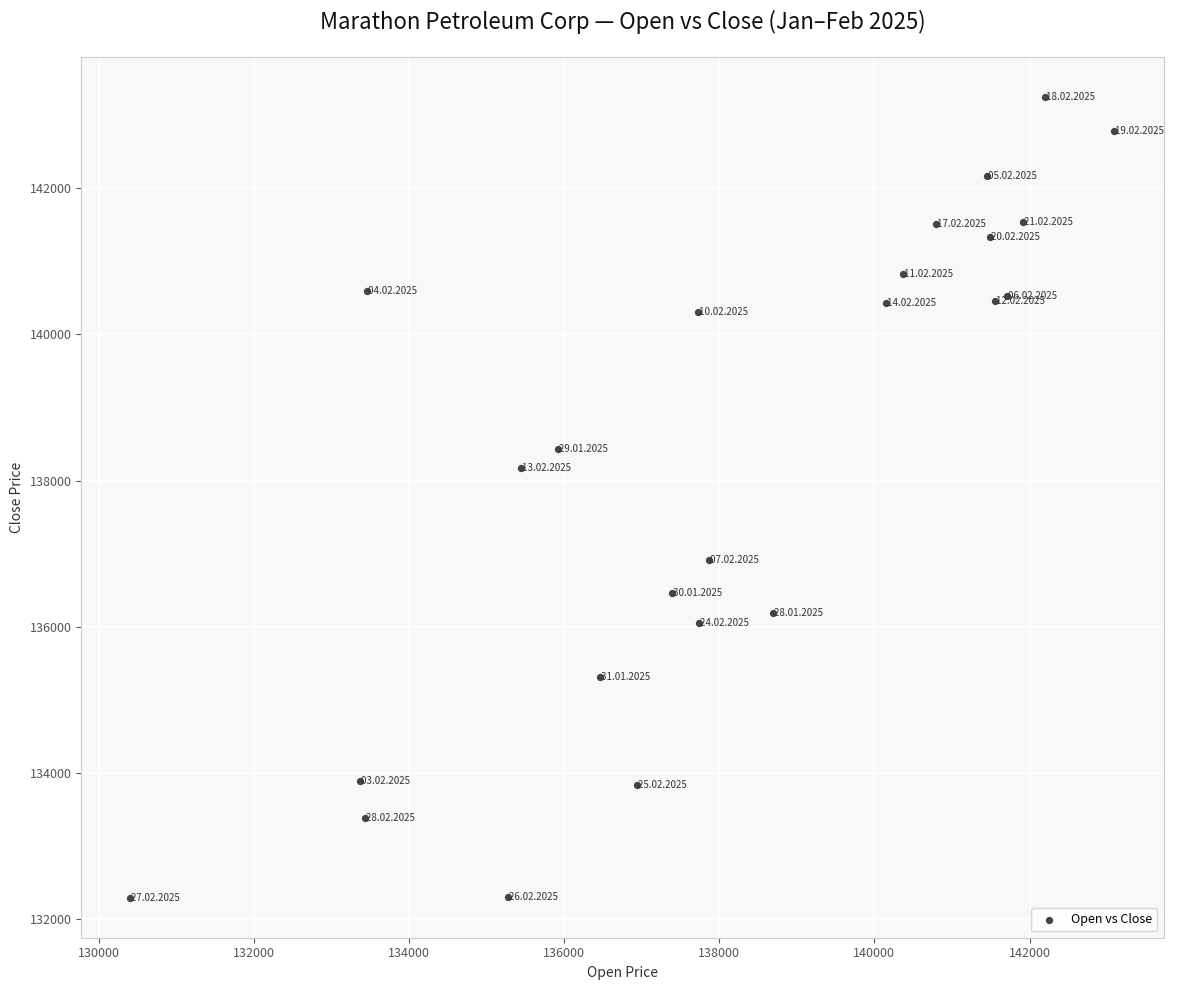

What is the range of X values (max minus min)?

12683